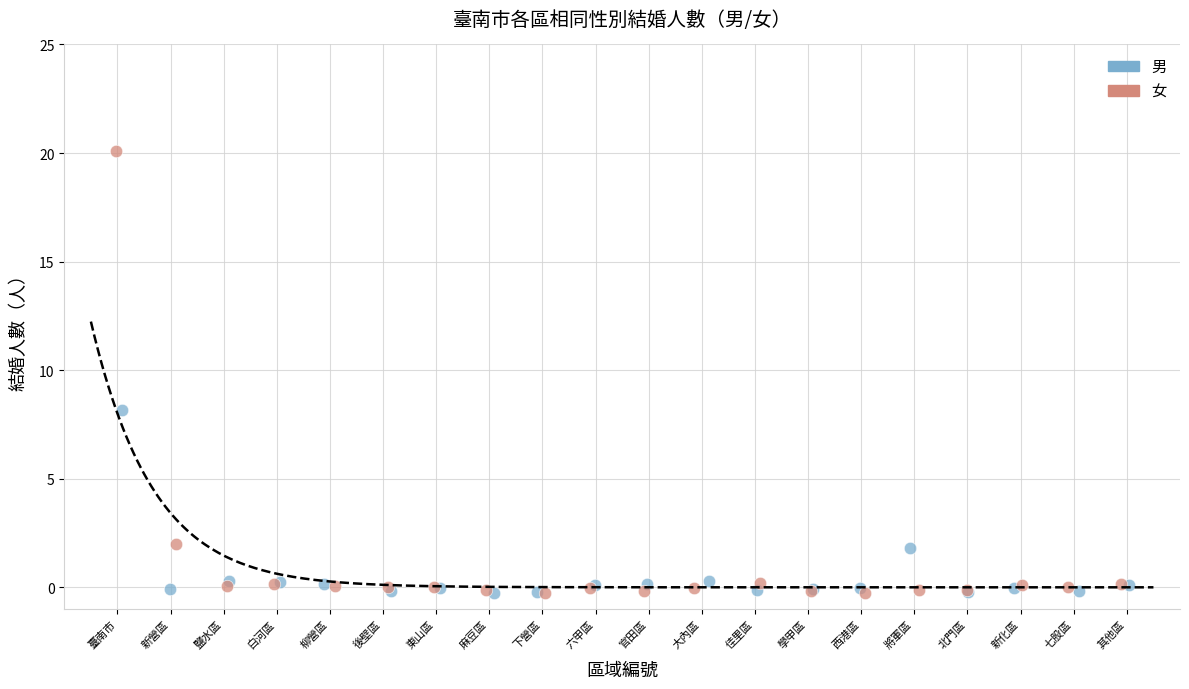

Which series reaches the maximum Y coordinate?

女